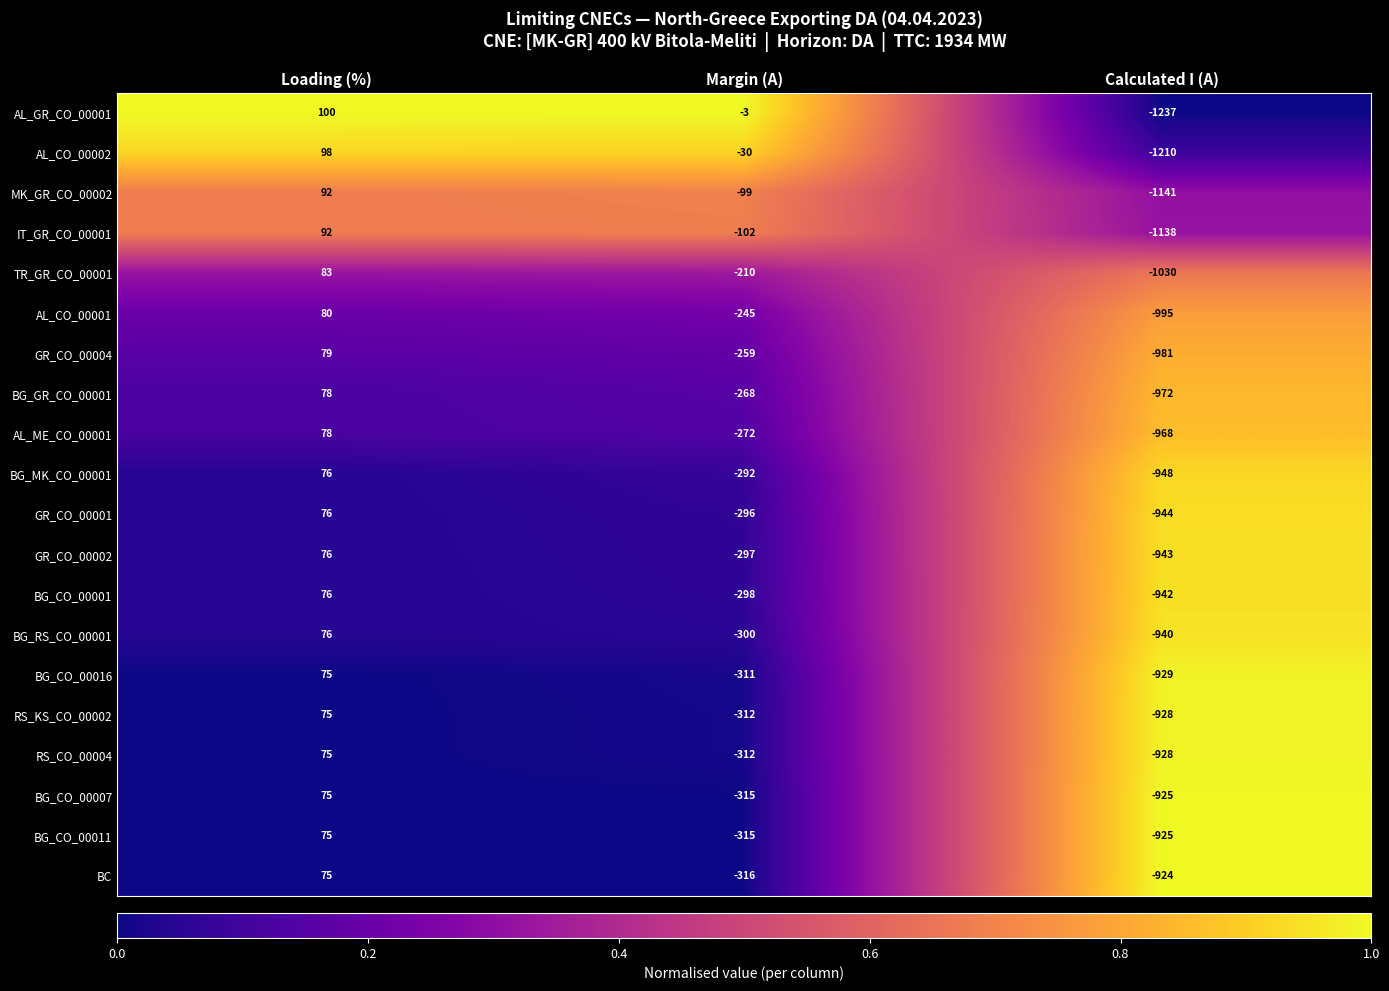

Which series has the largest range (max minus min)?

AL_GR_CO_00001